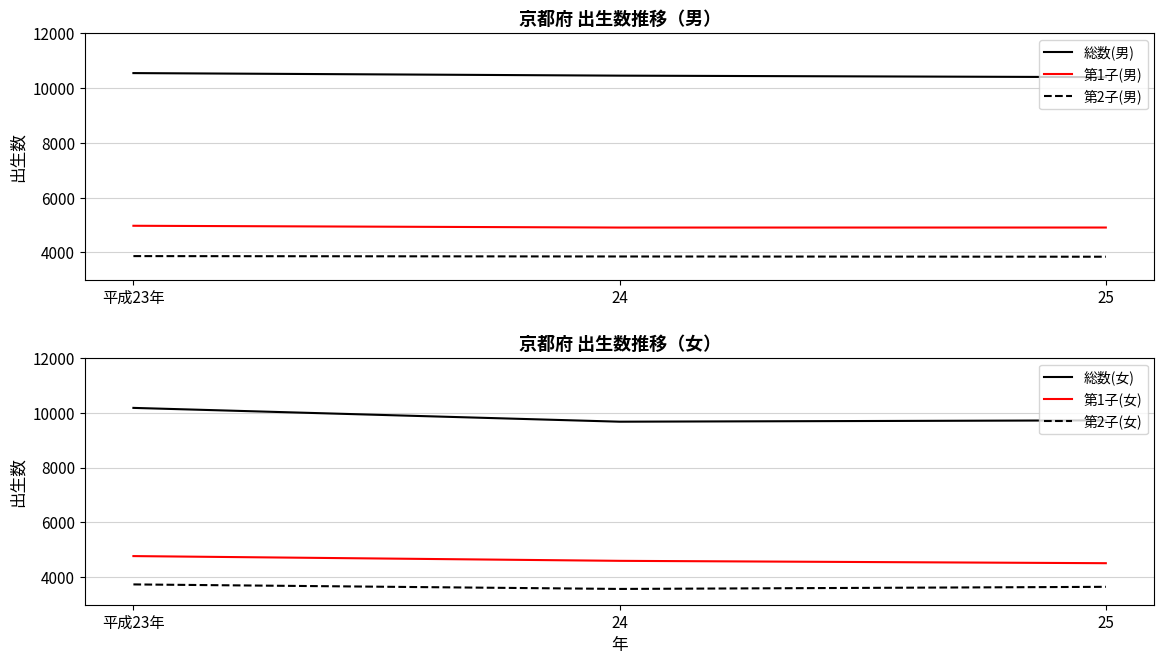

At which category is the sum across all series the highest?

平成23年